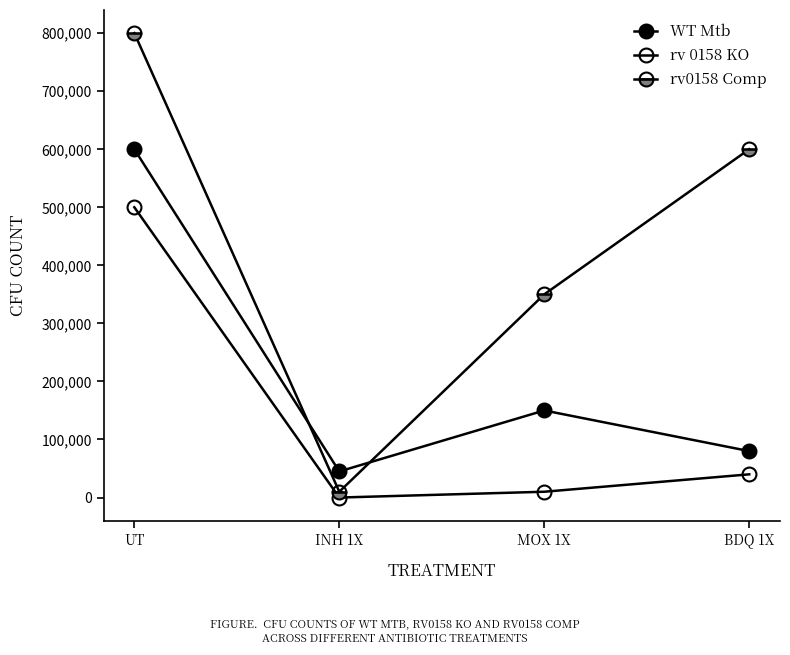

What is the difference between the maximum and minimum values in the rv 0158 KO series?

500000